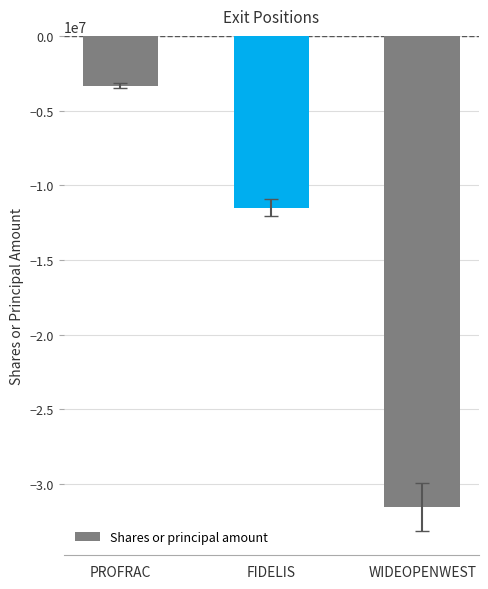

How many data points are less than -11493953?

1